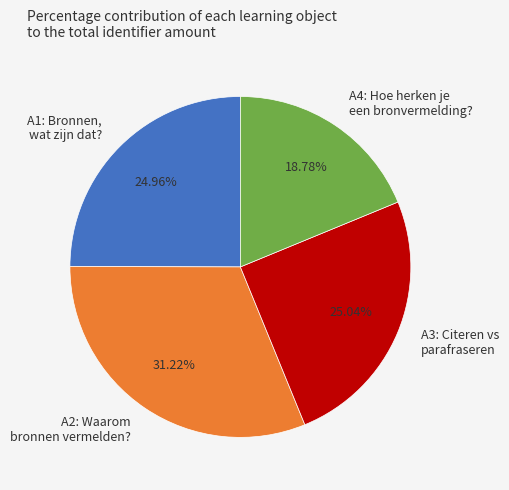

Rank the categories by value from lowest to highest.

A4: Hoe herken je een bronvermelding?, A1: Bronnen, wat zijn dat?, A3: Citeren vs parafraseren, A2: Waarom bronnen vermelden?